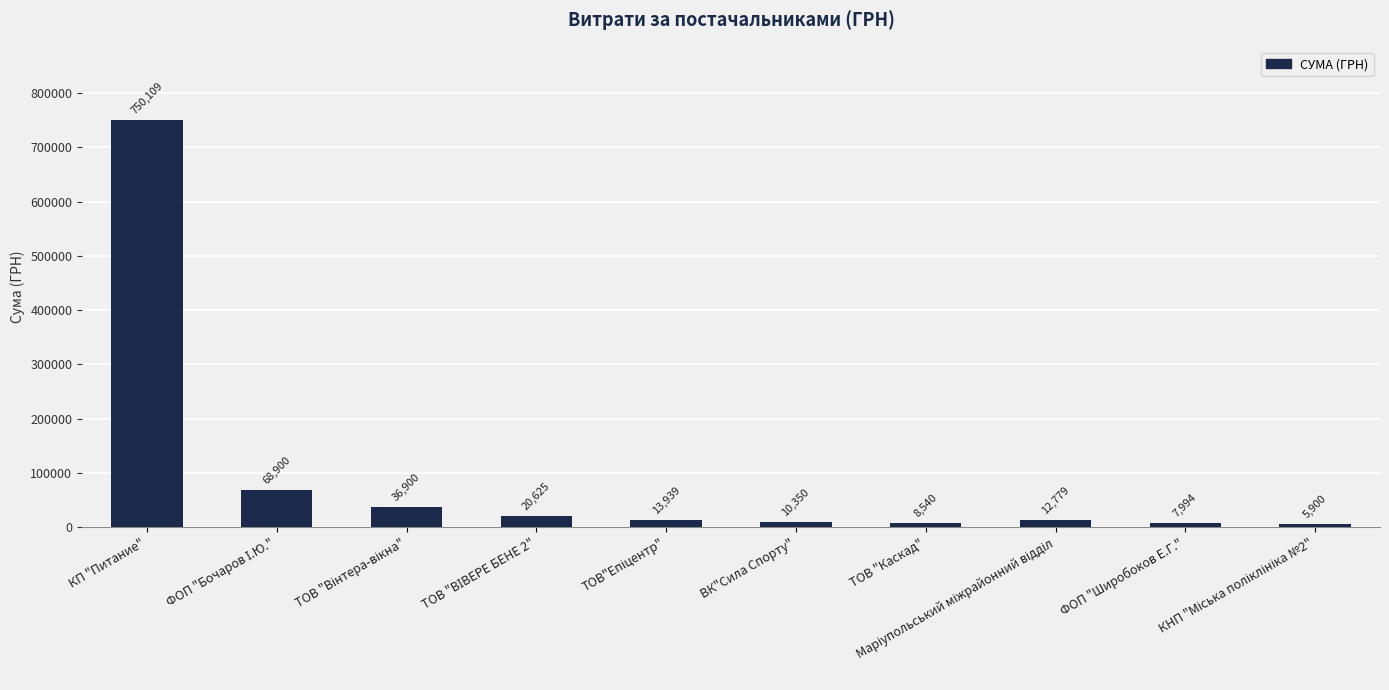

The chart shows a value of 7994.4 at ФОП "Широбоков Е.Г.". True or false?

True